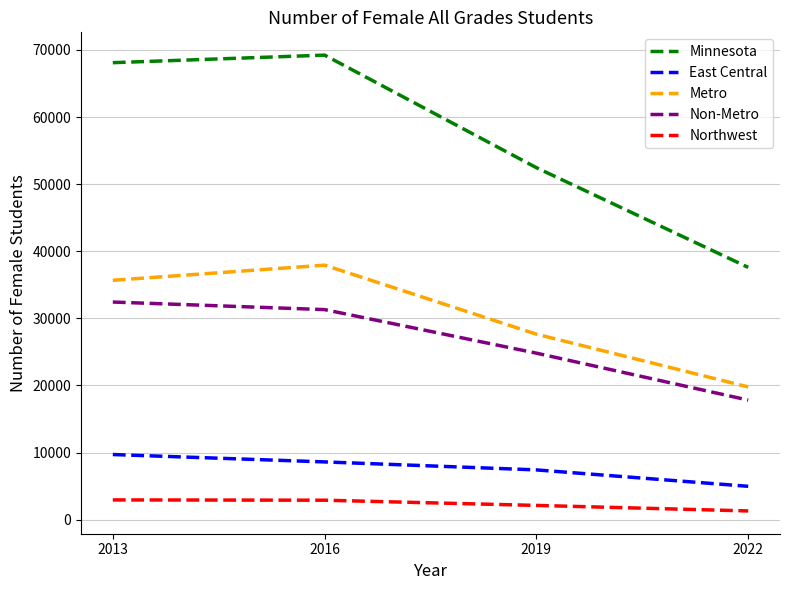

Count the number of categories in the chart.

4